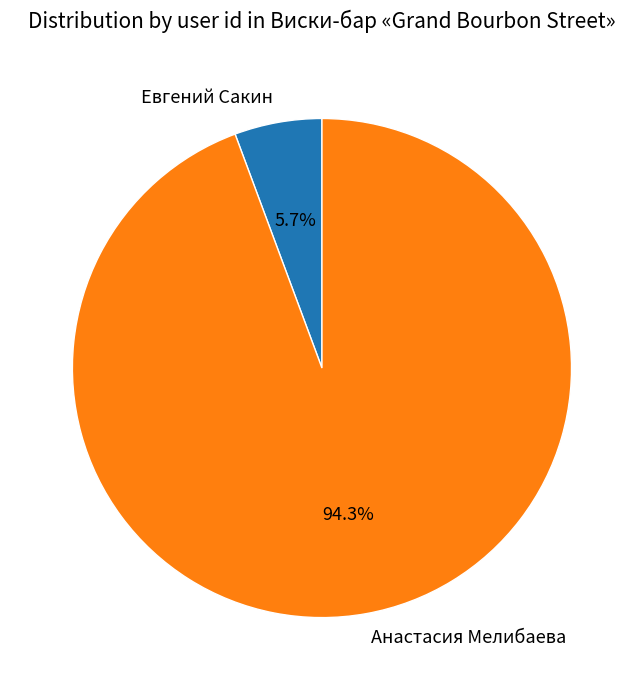

Rank the categories by value from lowest to highest.

Евгений Сакин, Анастасия Мелибаева